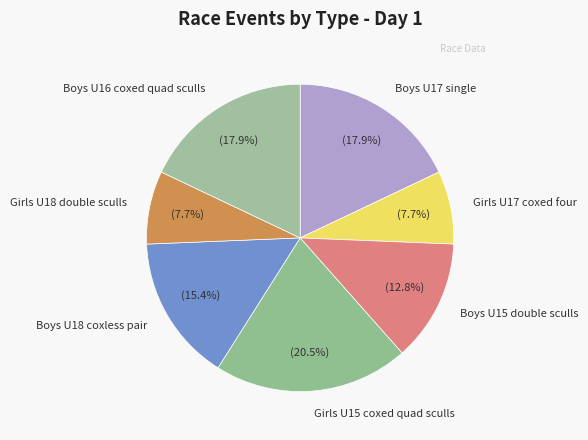

Count the number of slices in the pie.

7